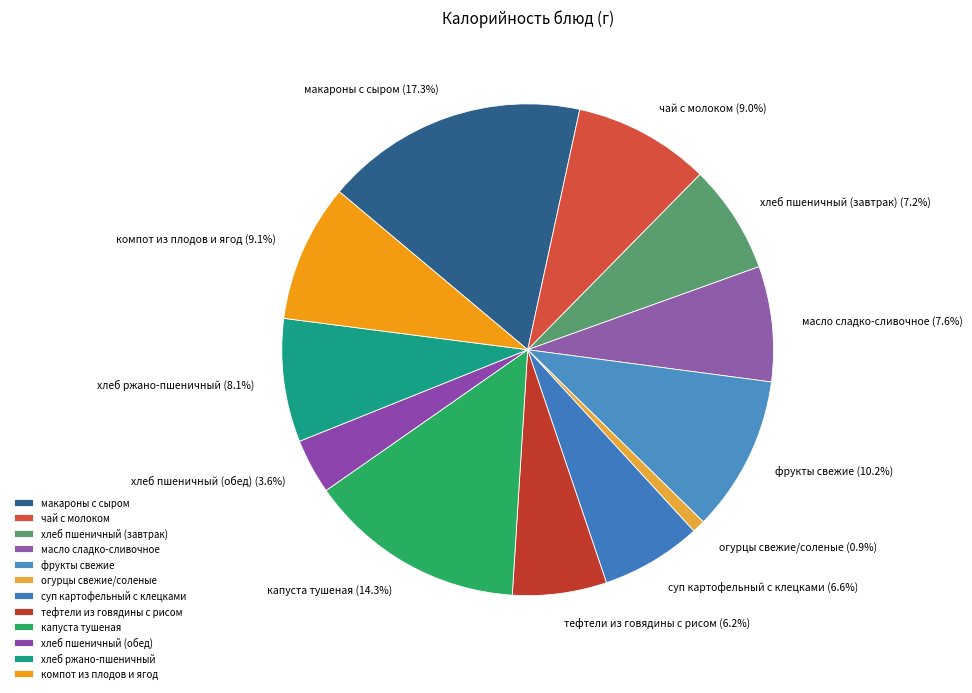

The капуста тушеная slice represents 14% of the pie. True or false?

True